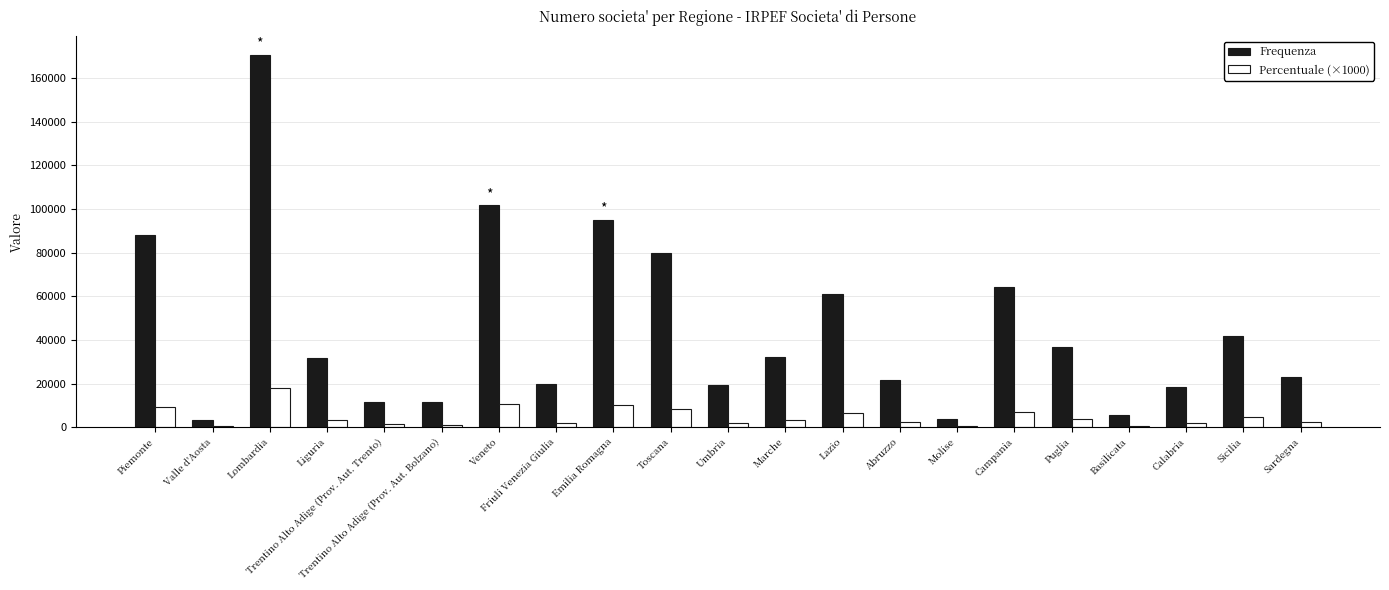

Which series changed the most between Emilia Romagna and Molise?

Frequenza